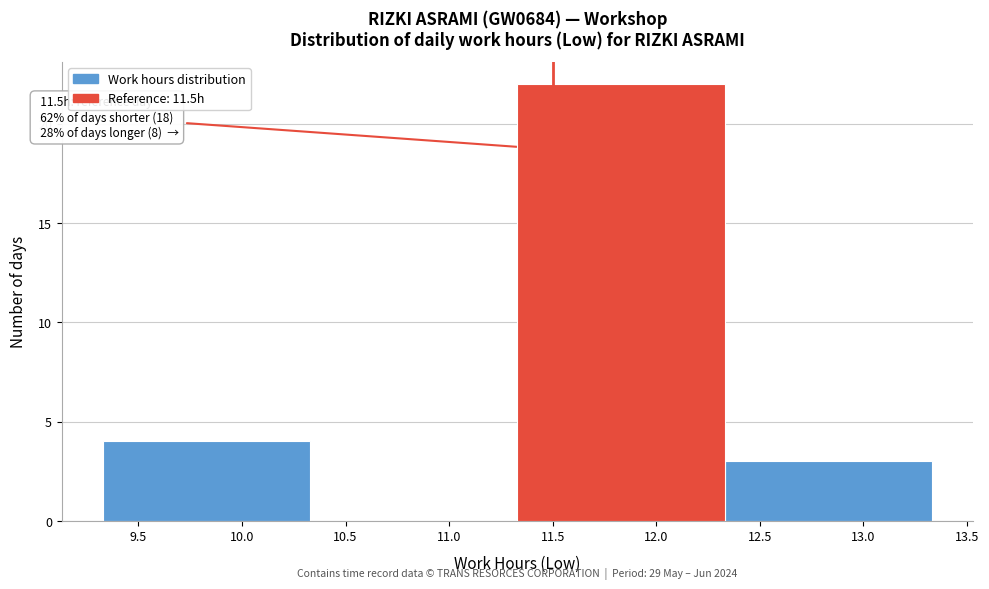

Over which range of the x-axis is the bar tallest?

11.33 to 12.33